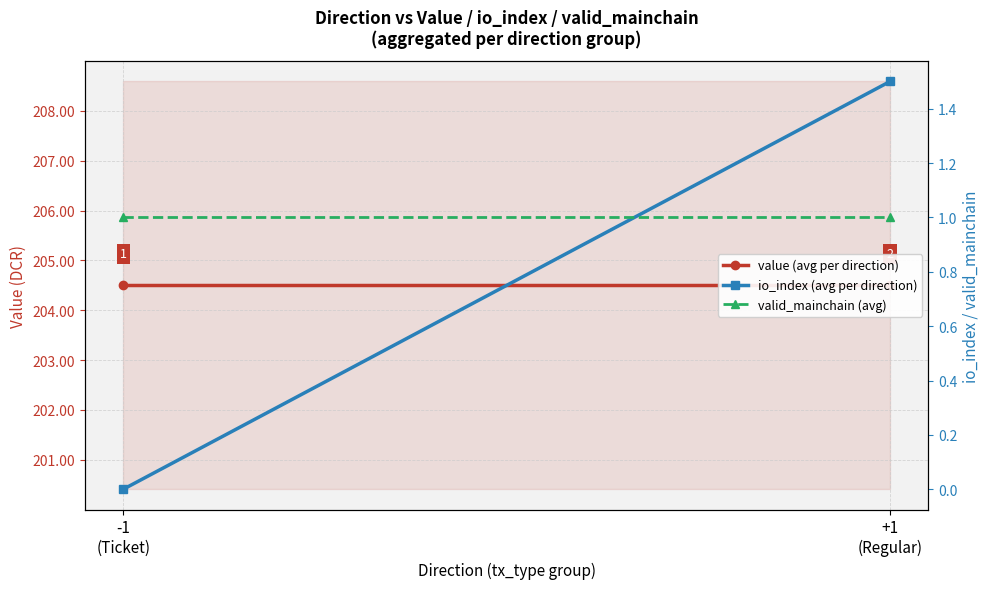

What is the difference between the io_index (avg per direction) values at -1
(Ticket) and +1
(Regular)?

1.5